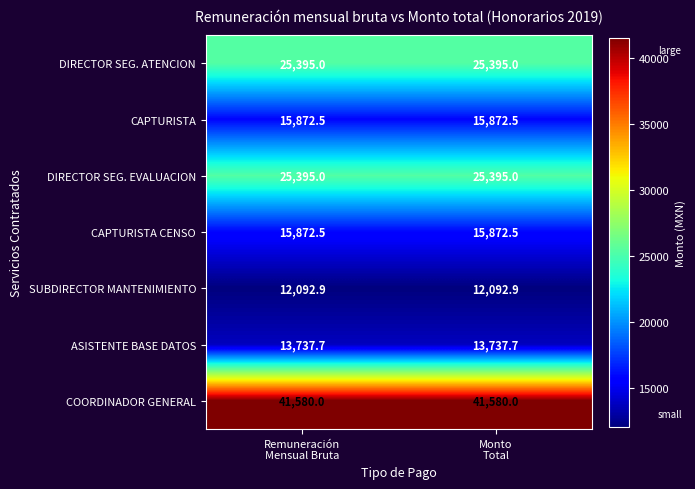

What is the sum of all CAPTURISTA values?

31745.0